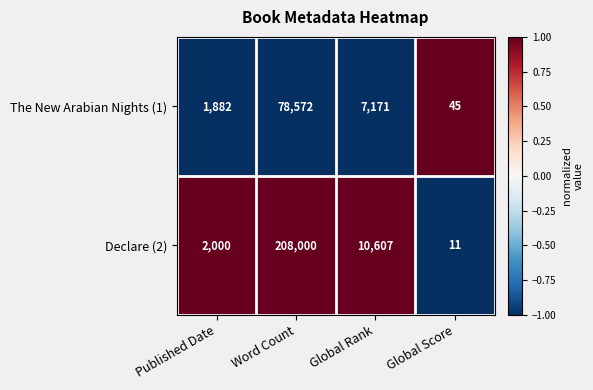

How many data points does each series have?

4